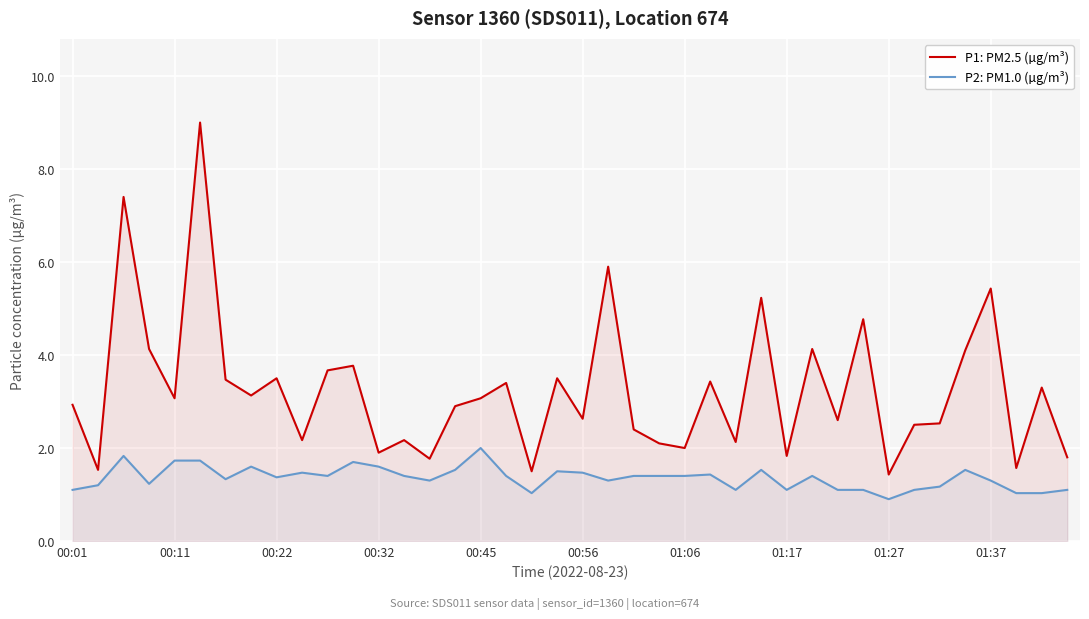

How many lines are shown in the chart?

2